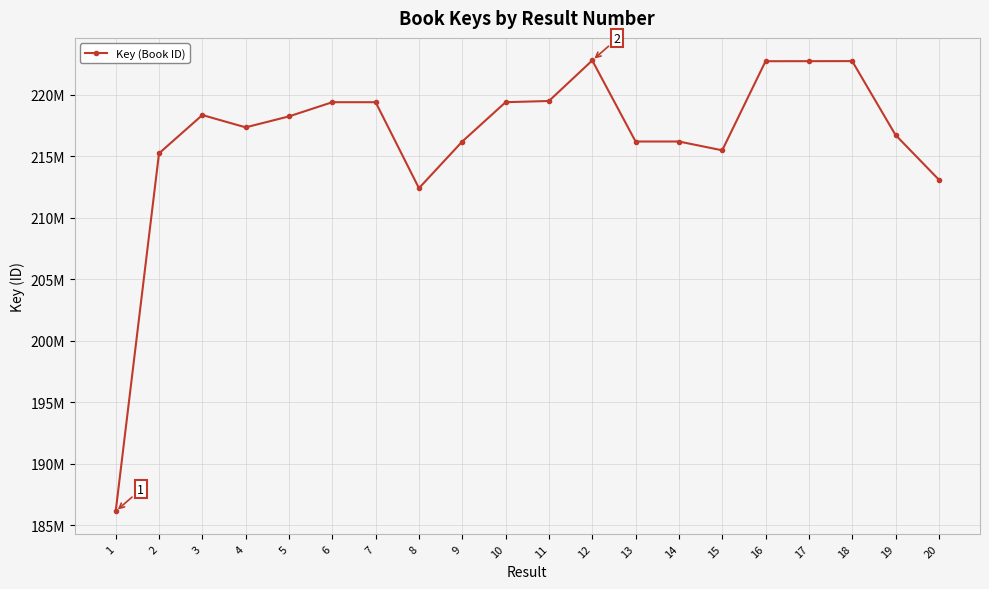

Is it true that the value at 1 is 186149227?

True